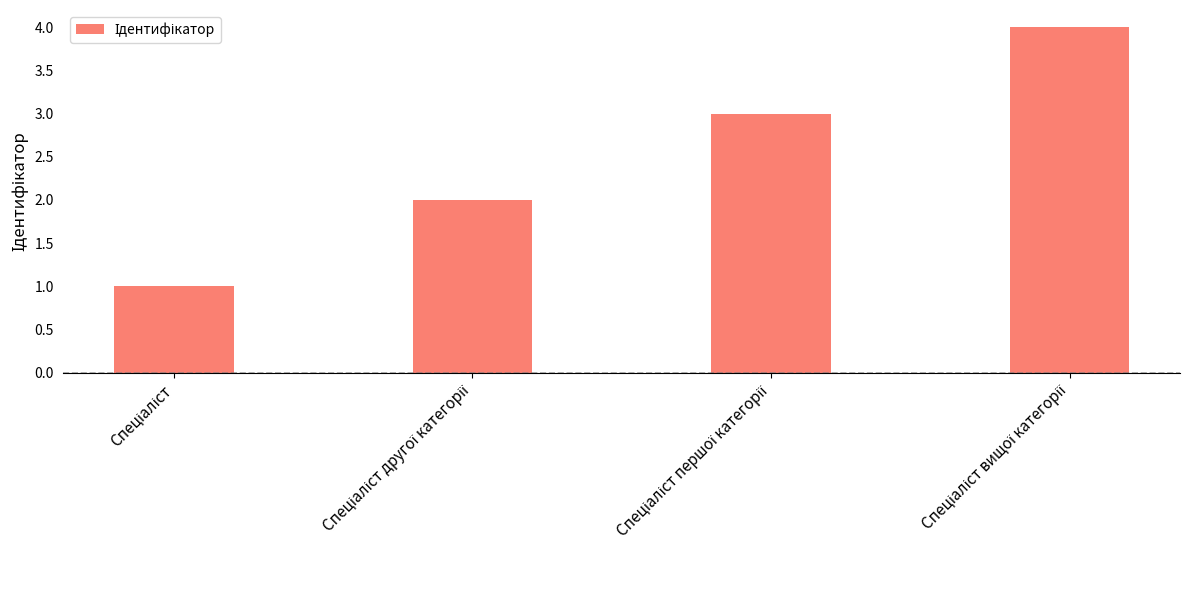

How many values are below 3?

2